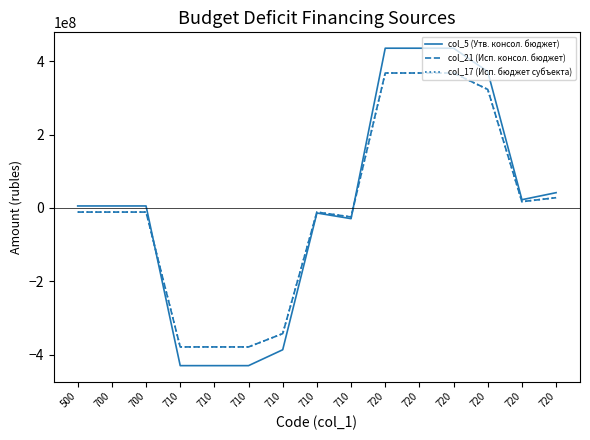

Does the chart have visible grid lines?

No